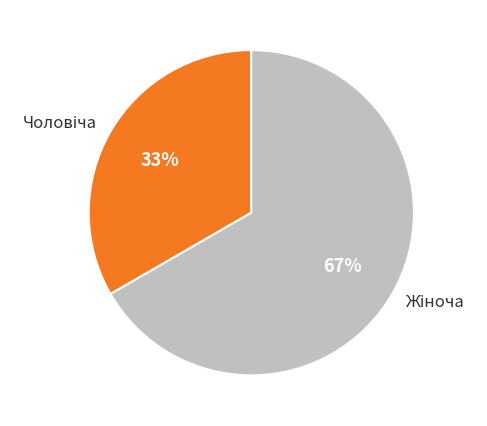

Is there a majority slice in this chart?

Yes